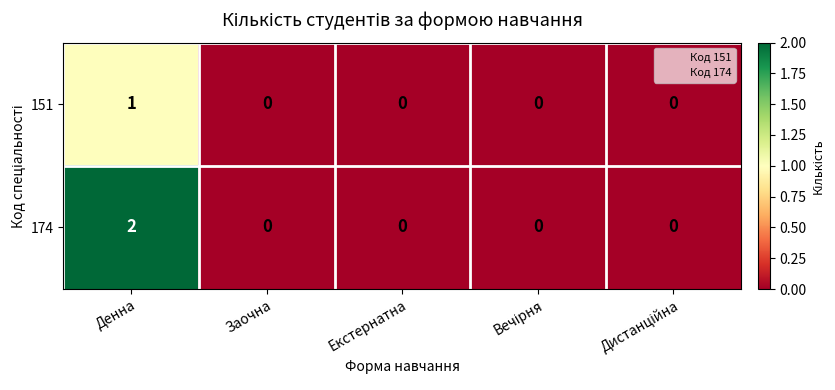

Which series changed the most between Денна and Вечірня?

174